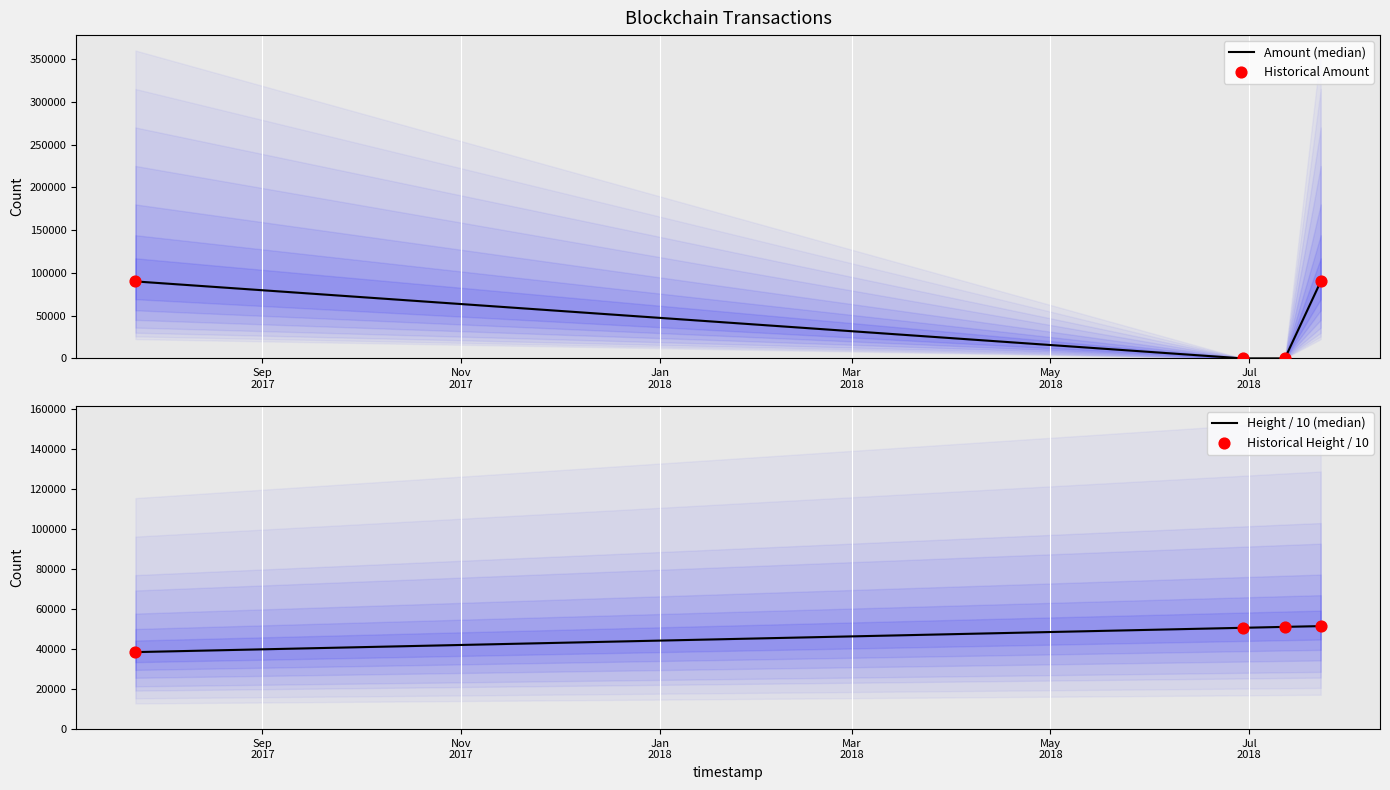

Which series reaches the maximum Y coordinate?

Amount (median)